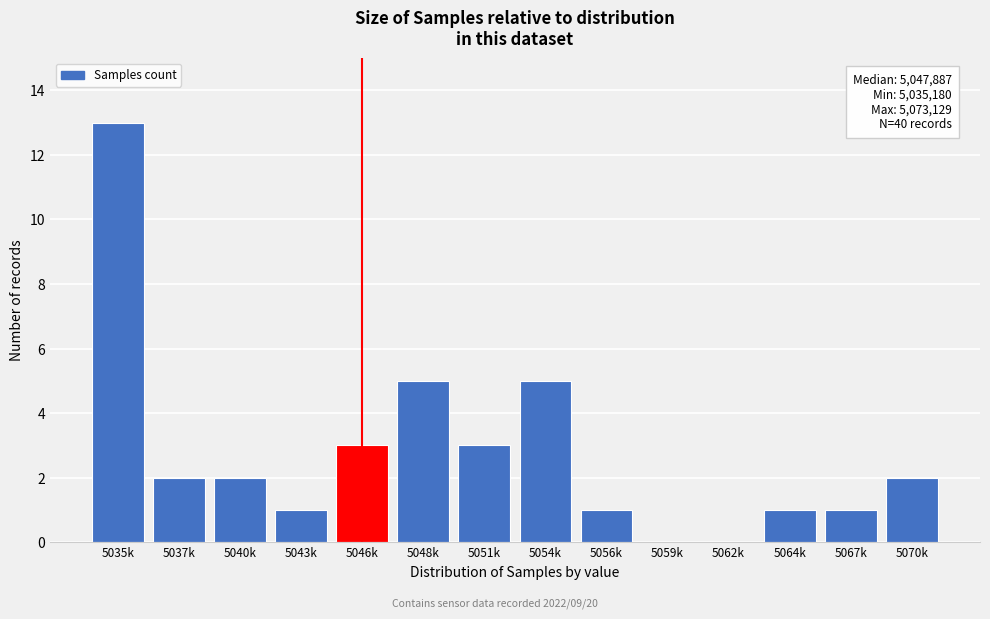

Reading left to right, transcribe all the data shown in this chart.

5035k=13	5037k=2	5040k=2	5043k=1	5046k=3	5048k=5	5051k=3	5054k=5	5056k=1	5059k=0	5062k=0	5064k=1	5067k=1	5070k=2